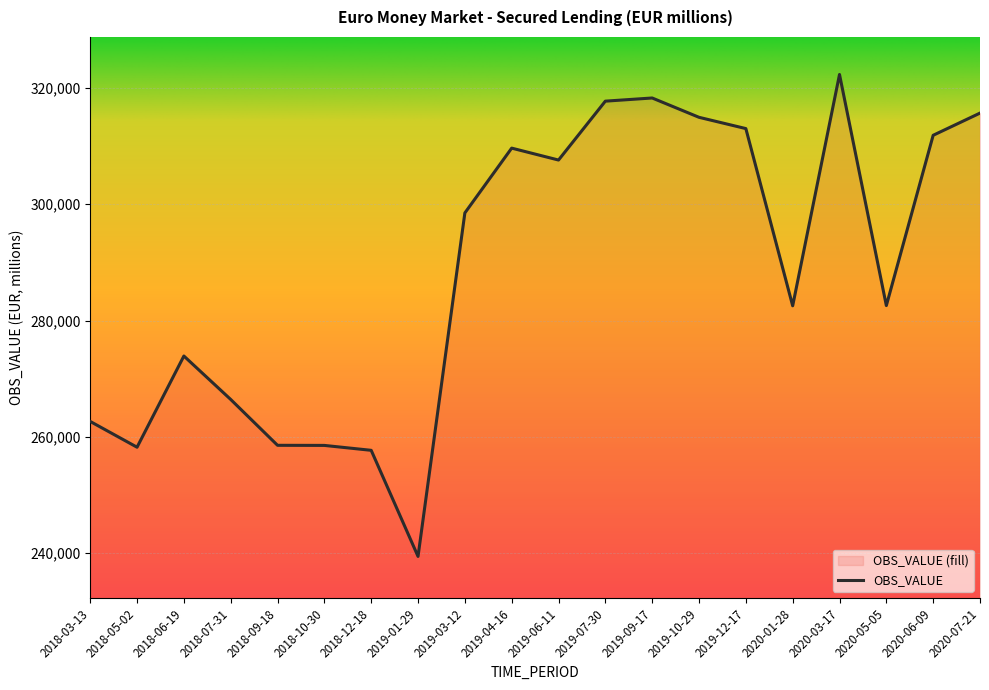

Reading right to left, what are all the values shown in this chart?

315654.1	311840.1	282571.5	322295.4	282530.2	312991.7	314929.6	318250.2	317706.8	307584.7	309632.8	298494.6	239453.8	257691.3	258534.8	258552.8	266434.1	273901.5	258223.2	262654.6